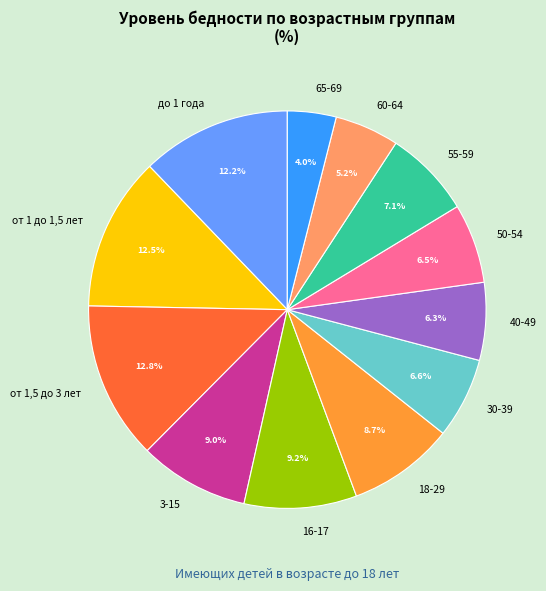

Count the number of slices in the pie.

12